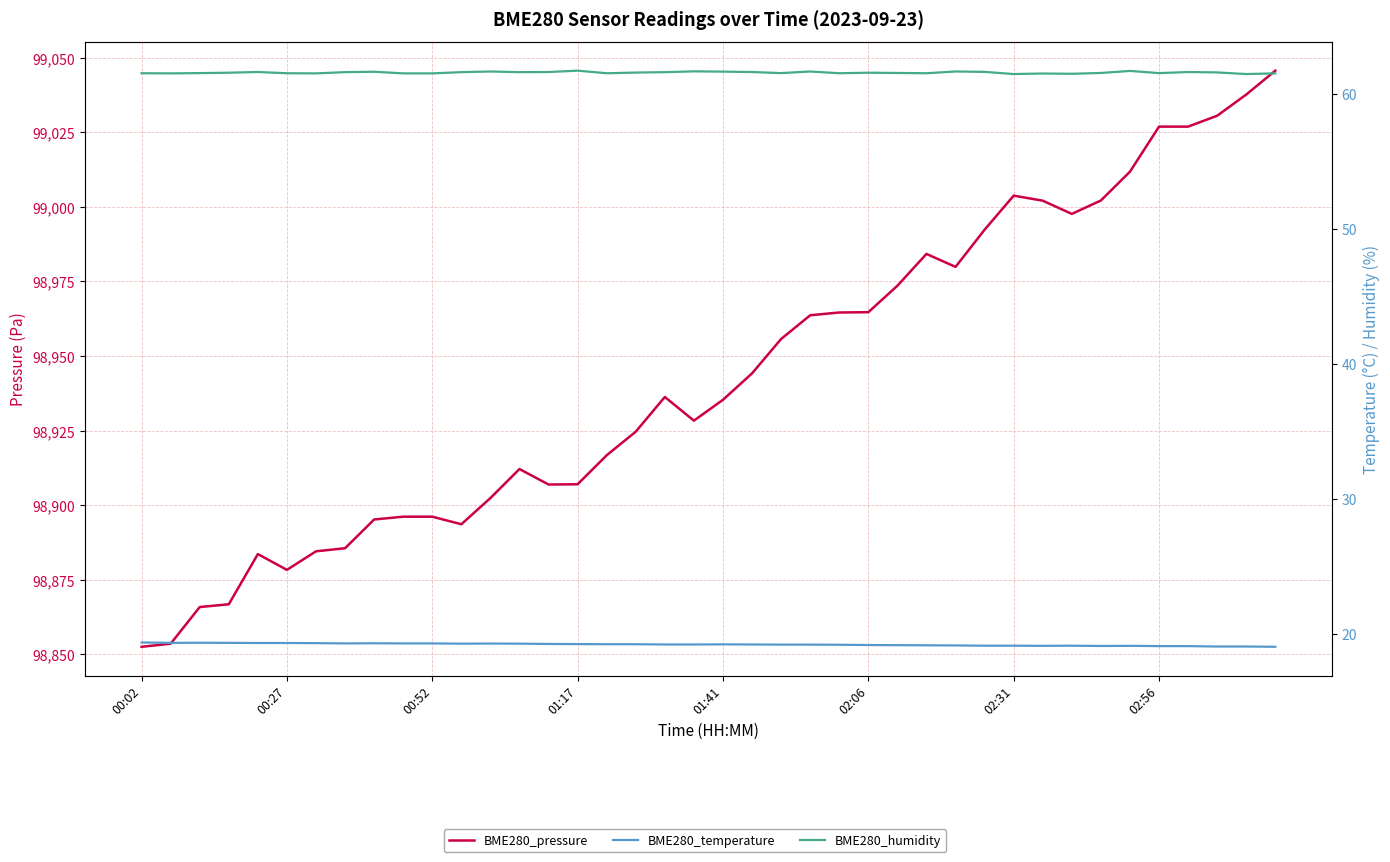

Does the chart display data point markers on the line(s)?

No